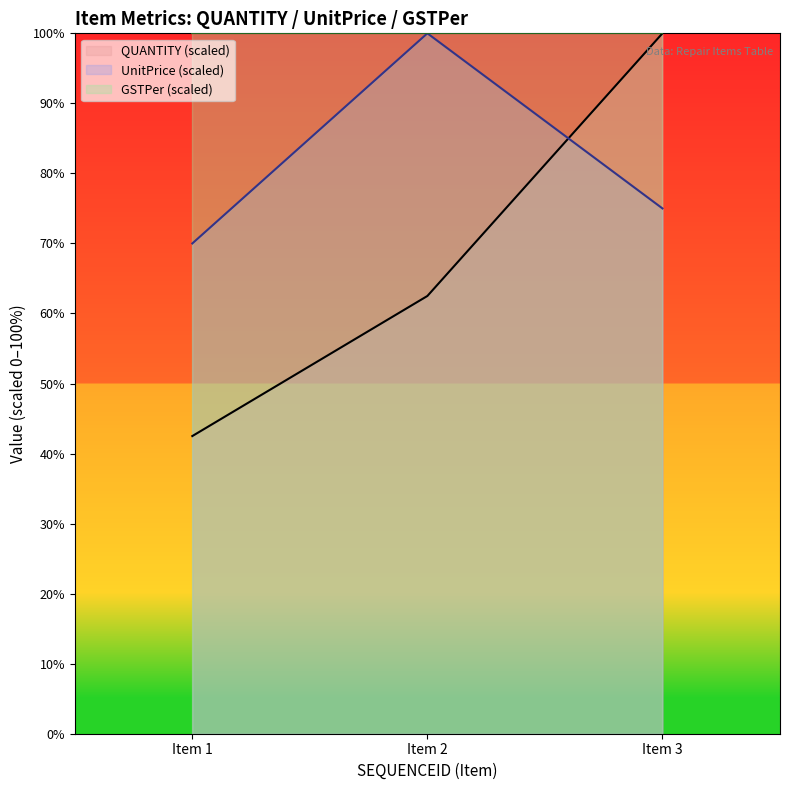

At which category is the sum across all series the highest?

Item 3